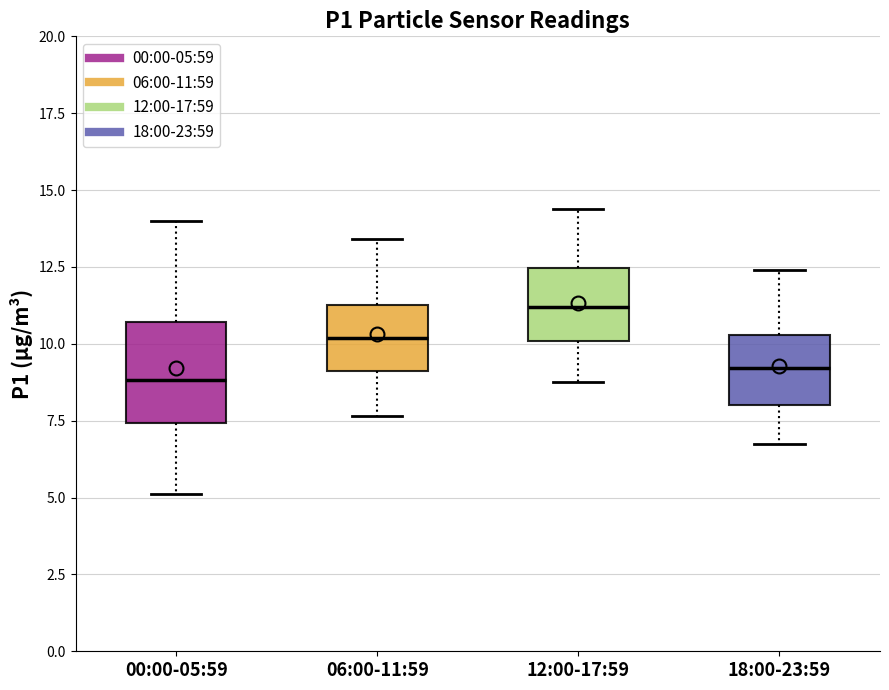

Reading left to right, read every box against the y-axis: the position of its median line, the range the box covers, and the ends of its whiskers. The values are not printed on the chart, so give them approximately, as read against the axis.

00:00-05:59: median 9.0, box 7.5 to 10.5, whiskers 5.0 to 14.0
06:00-11:59: median 10.0, box 9.0 to 11.5, whiskers 7.5 to 13.5
12:00-17:59: median 11.0, box 10.0 to 12.5, whiskers 9.0 to 14.5
18:00-23:59: median 9.0, box 8.0 to 10.5, whiskers 7.0 to 12.5